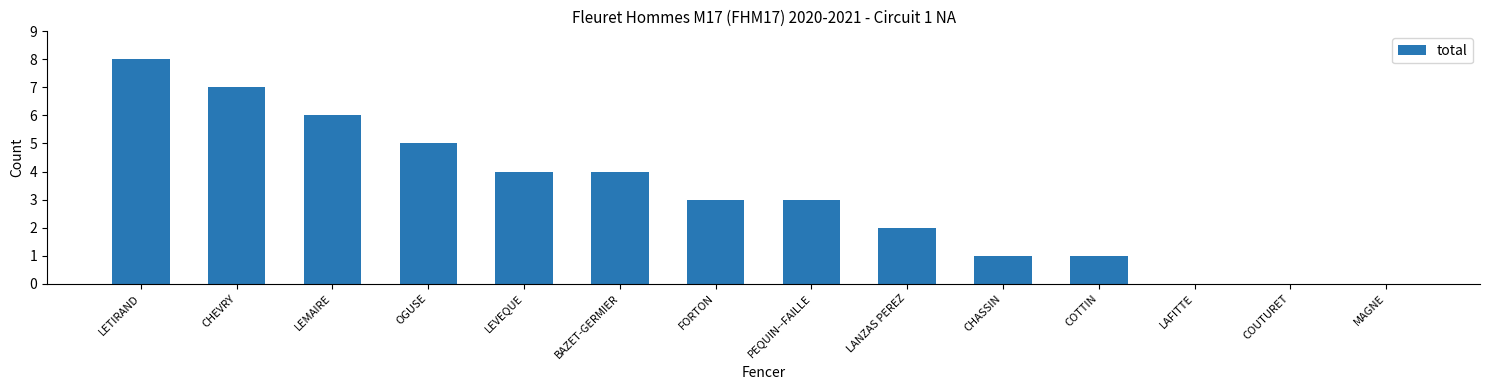

Reading left to right, extract all data points from this chart.

LETIRAND=8	CHEVRY=7	LEMAIRE=6	OGUSE=5	LEVEQUE=4	BAZET-GERMIER=4	FORTON=3	PEQUIN--FAILLE=3	LANZAS PEREZ=2	CHASSIN=1	COTTIN=1	LAFITTE=0	COUTURET=0	MAGNE=0